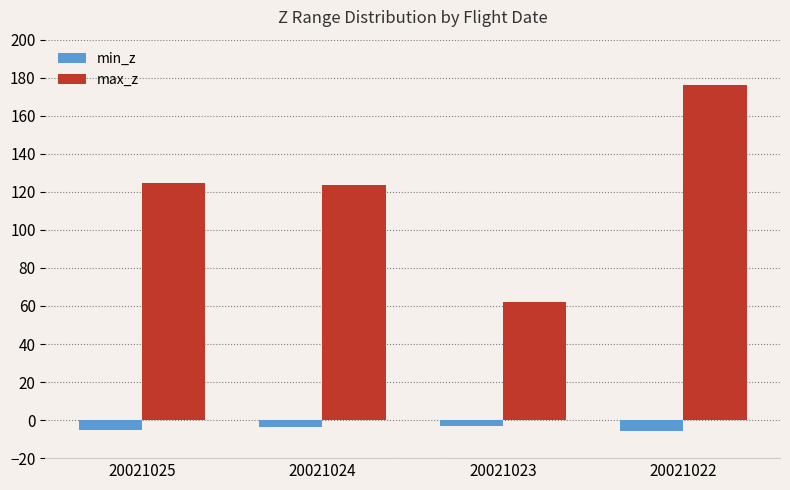

True or false: max_z has a value of 176.1 at 20021022.

True